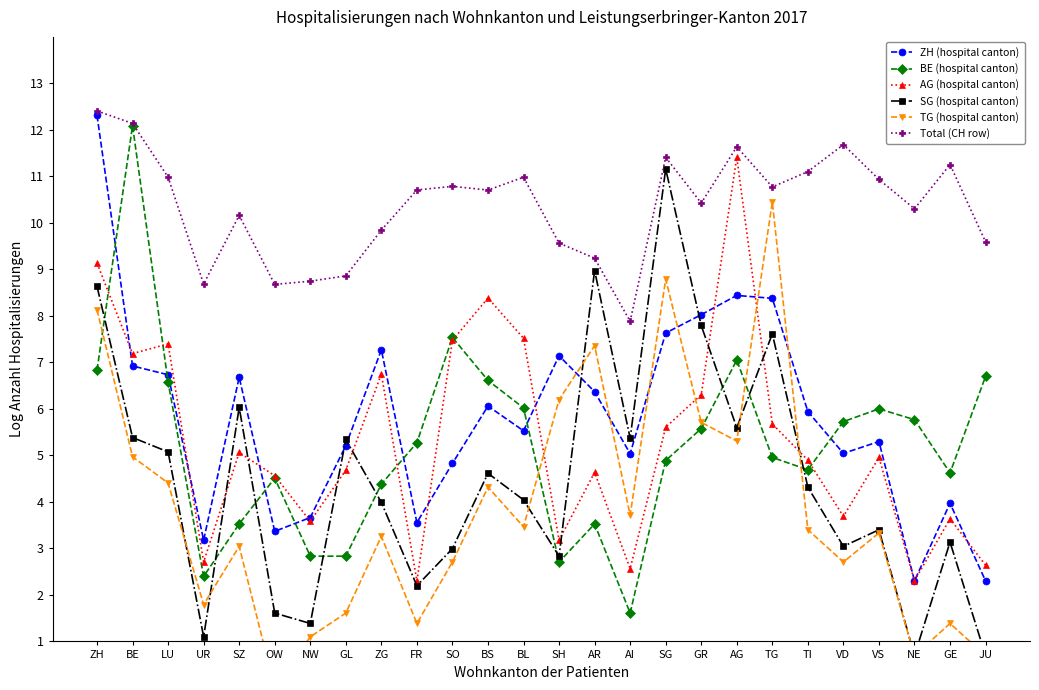

How many lines are shown in the chart?

6